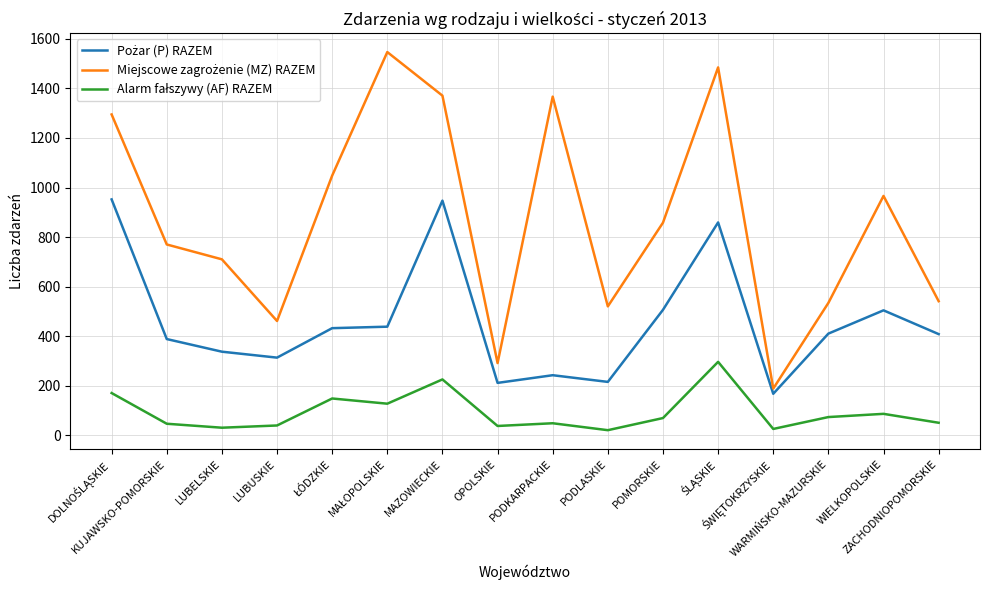

What is the maximum value shown in the chart?

1547